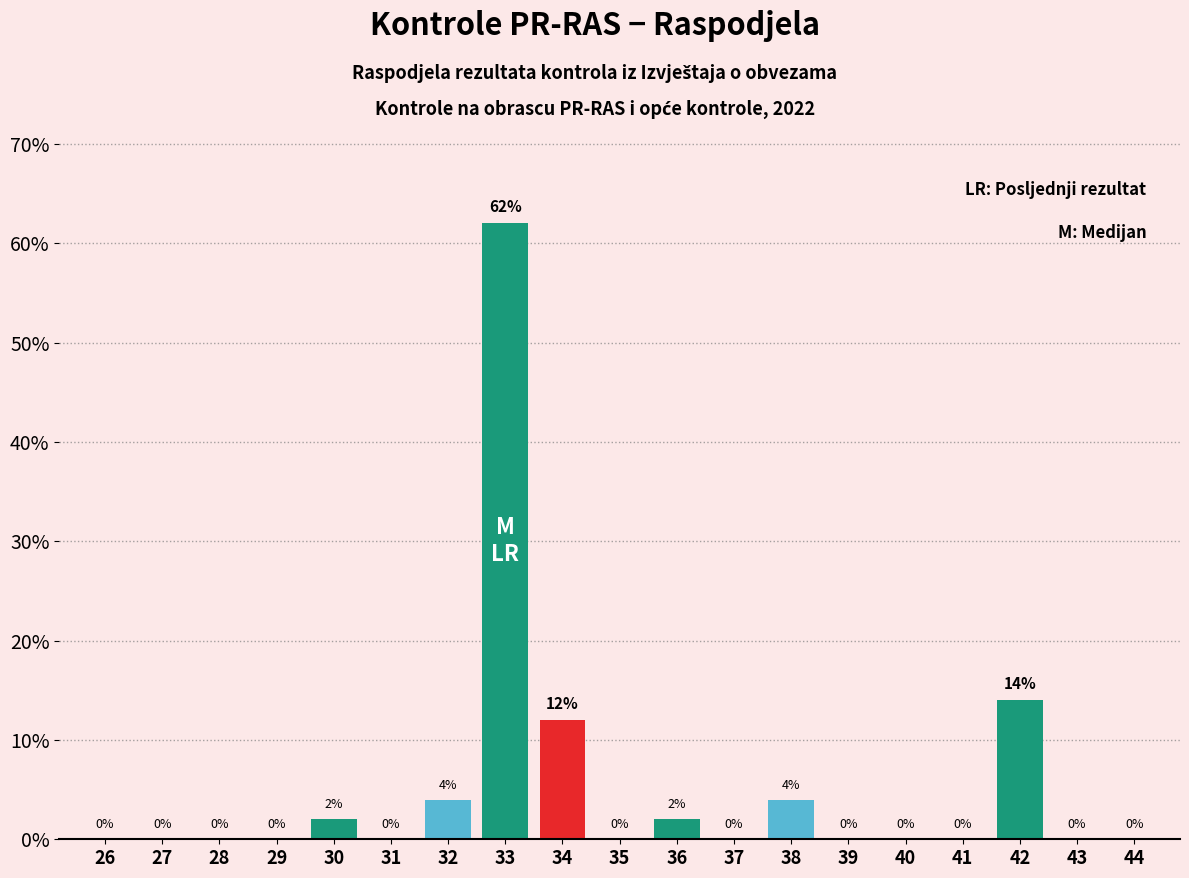

Reading left to right, what are all the values shown in this chart?

26=0	27=0	28=0	29=0	30=2	31=0	32=4	33=62	34=12	35=0	36=2	37=0	38=4	39=0	40=0	41=0	42=14	43=0	44=0